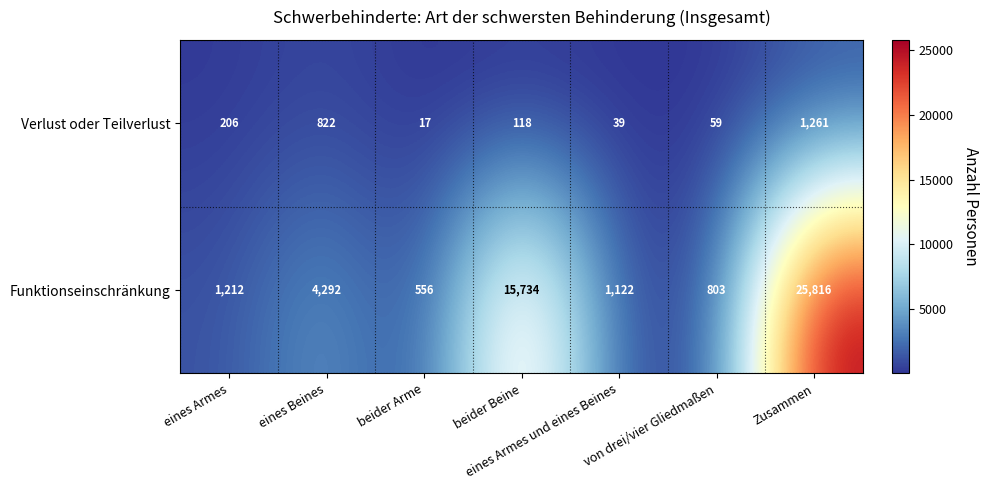

Which series changed the most between eines Armes and Zusammen?

Funktionseinschränkung